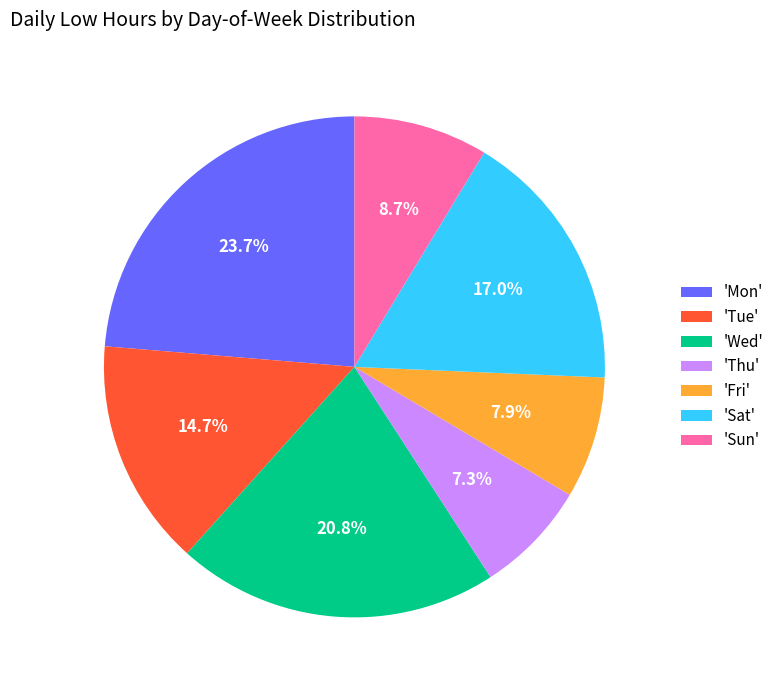

To the nearest percent, what is the average slice percentage?

14%